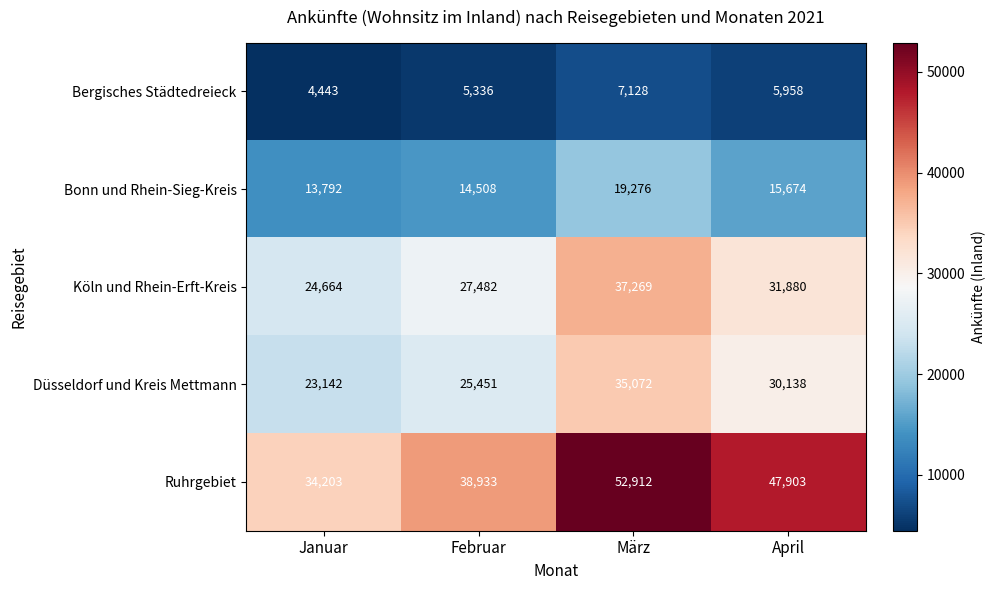

Rank the series by their maximum value, from lowest to highest.

Bergisches Städtedreieck, Bonn und Rhein-Sieg-Kreis, Düsseldorf und Kreis Mettmann, Köln und Rhein-Erft-Kreis, Ruhrgebiet